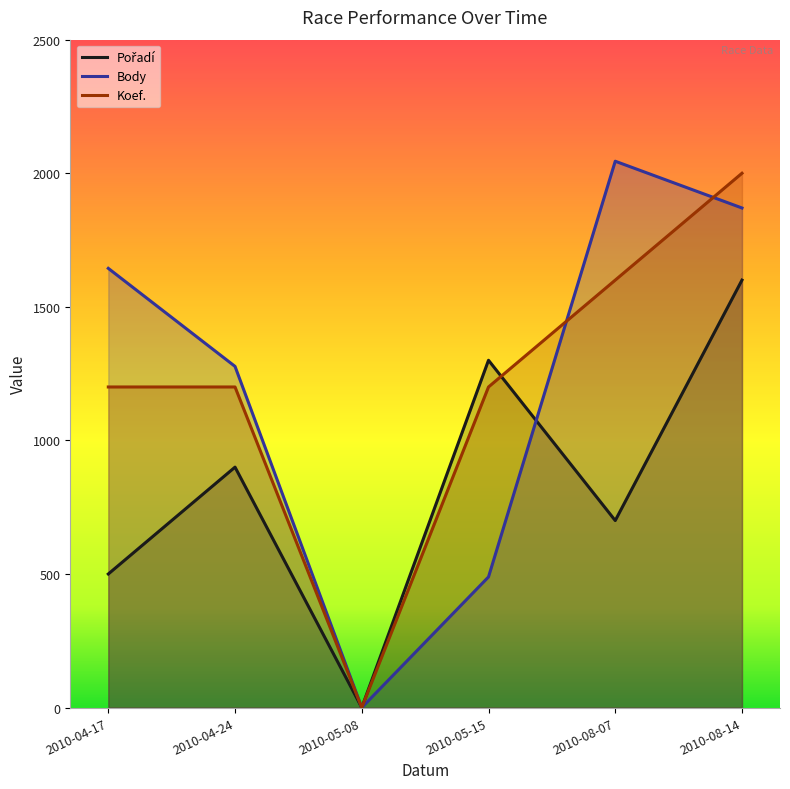

What is the label of the 1st point from the right?

2010-08-14